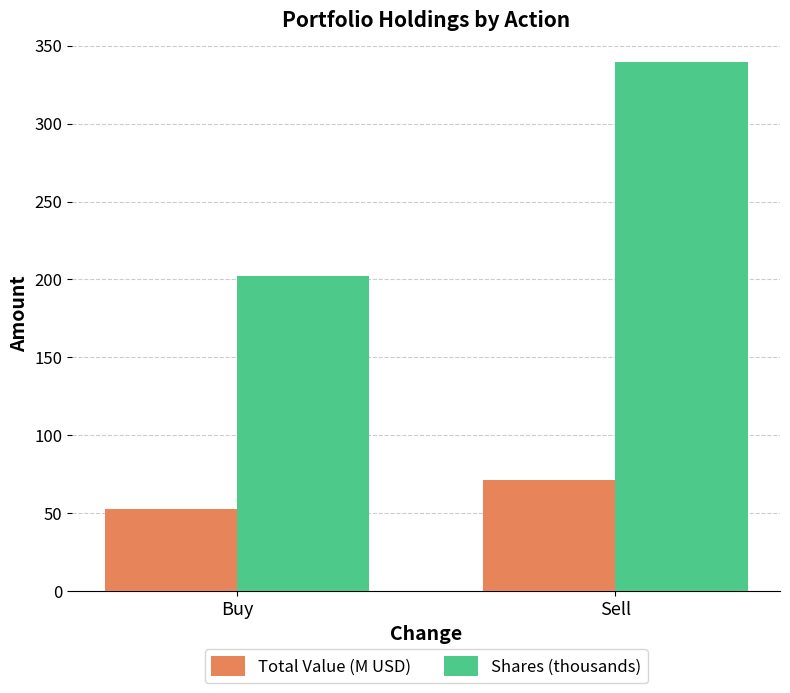

Is it true that Shares (thousands) equals 144.7 at Sell?

False